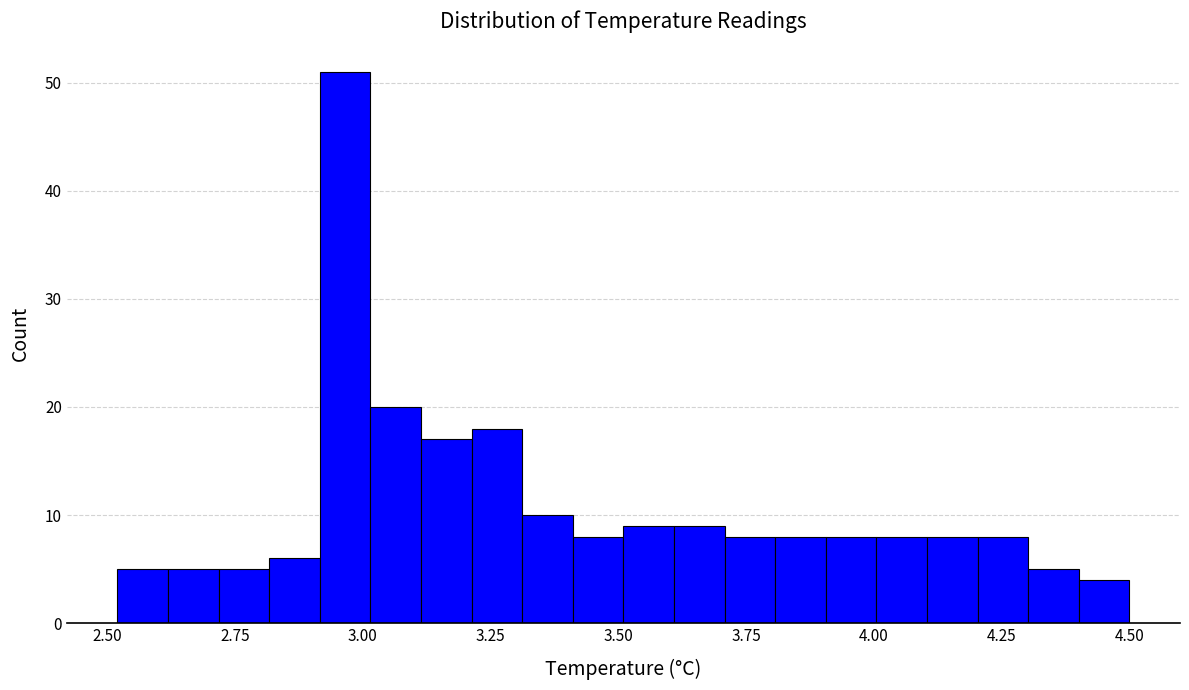

Read against the x-axis, roughly where is the centre of the tallest bar?

2.95